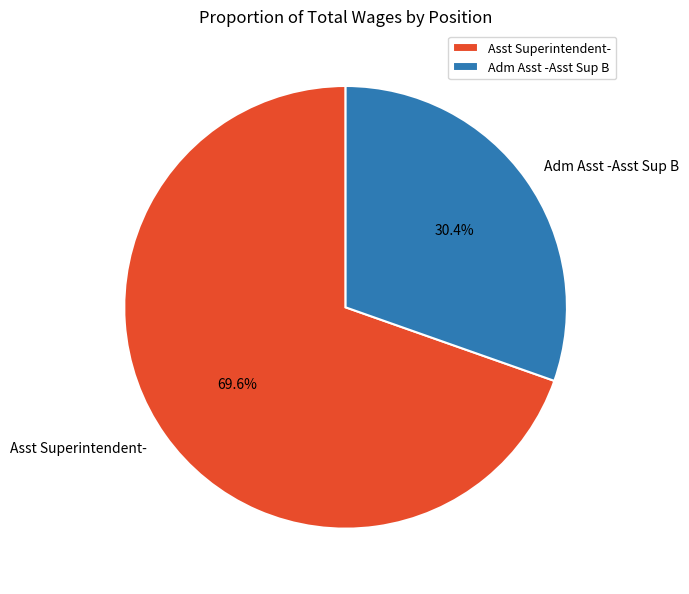

Does Asst Superintendent- represent more than half of the total?

Yes